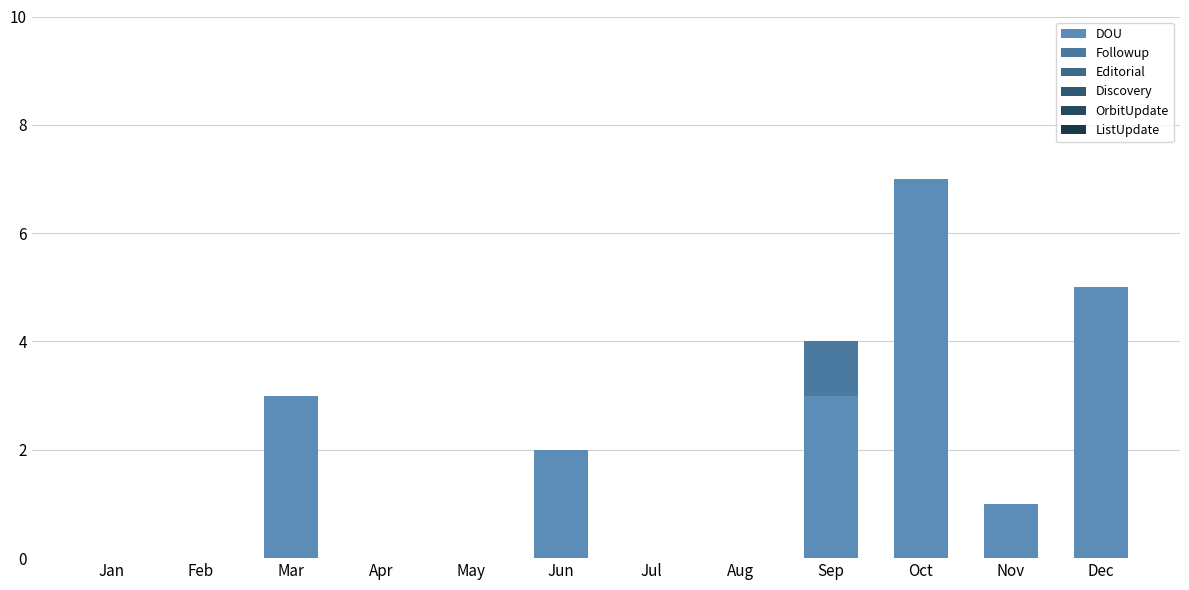

Count the number of categories in the chart.

12